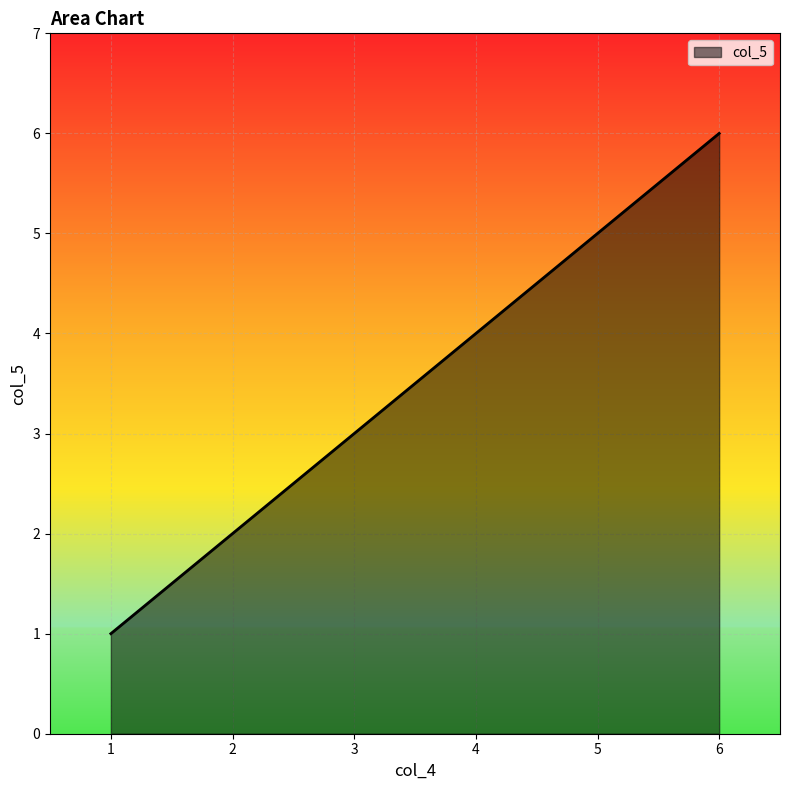

The chart shows a value of 5 at 1. True or false?

False